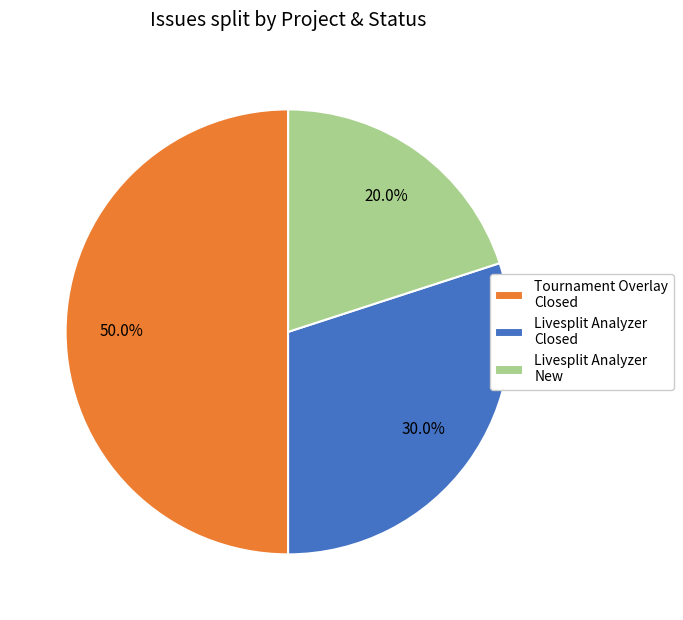

Does Livesplit Analyzer Closed account for over 50% of the chart?

No